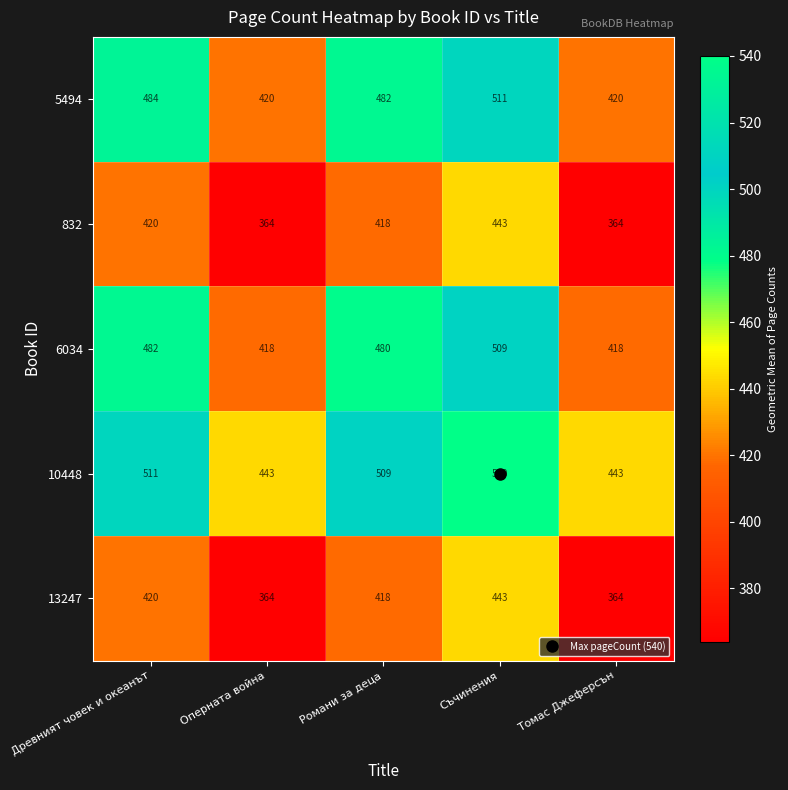

Which series has the widest spread of values?

10448